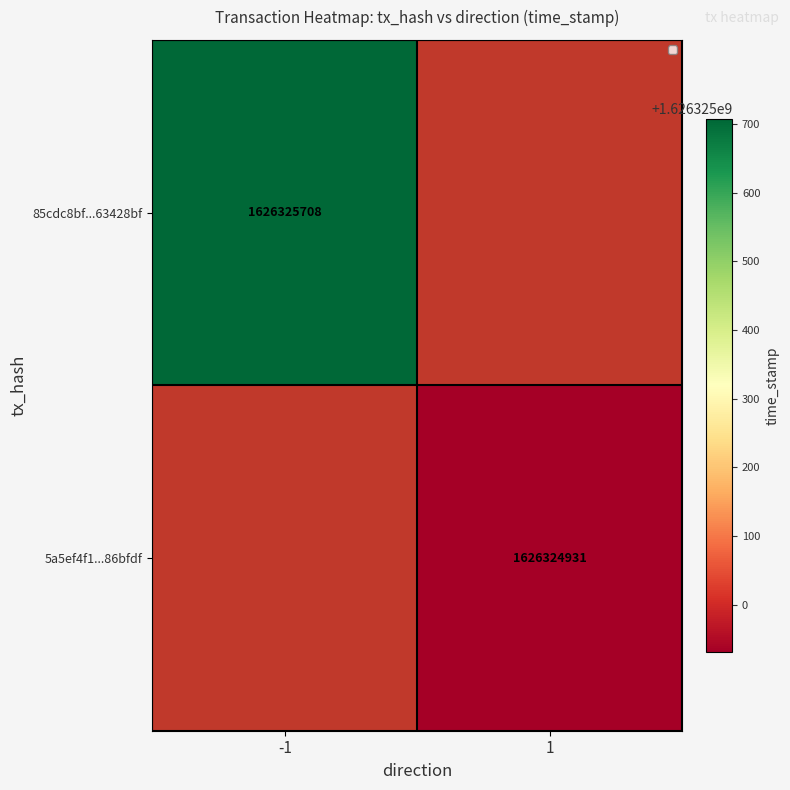

Count the 85cdc8bf689da10cd7930db64ed9f3ff63428bf values in the range -1 to 1626325708.

2